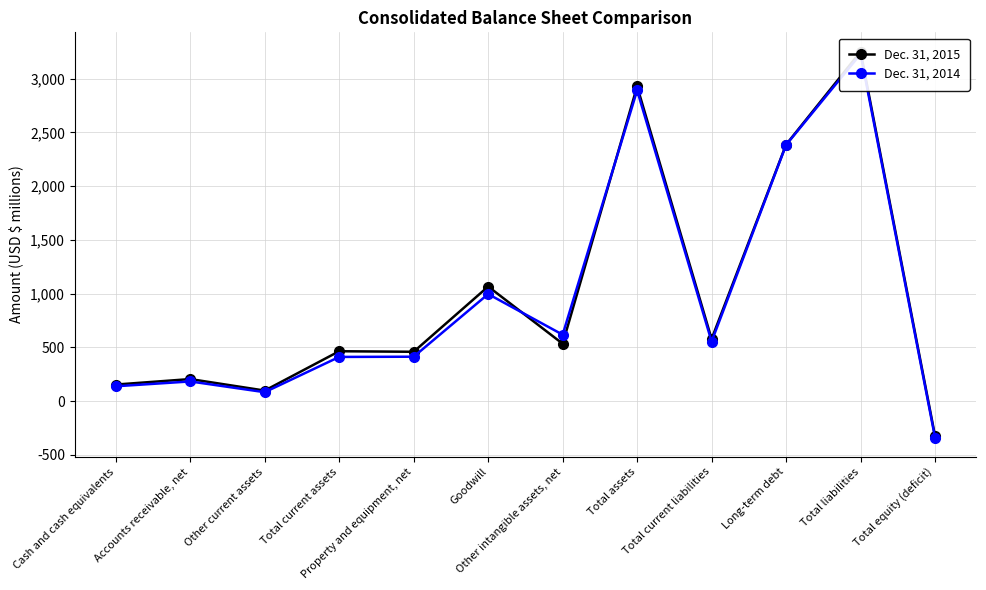

How many values in Dec. 31, 2015 are below zero?

1